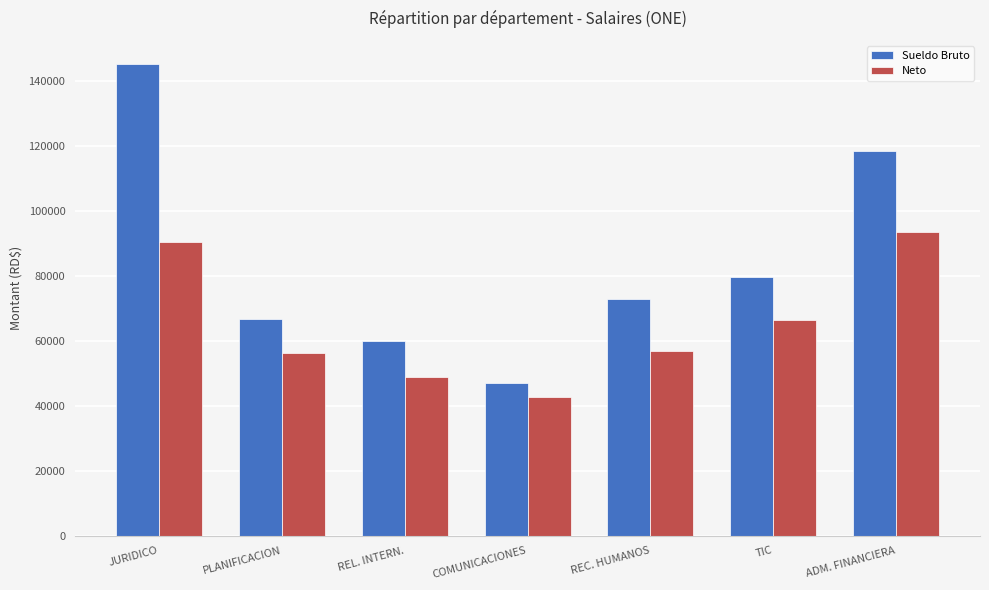

Rank the series by their average value, from lowest to highest.

Neto, Sueldo Bruto